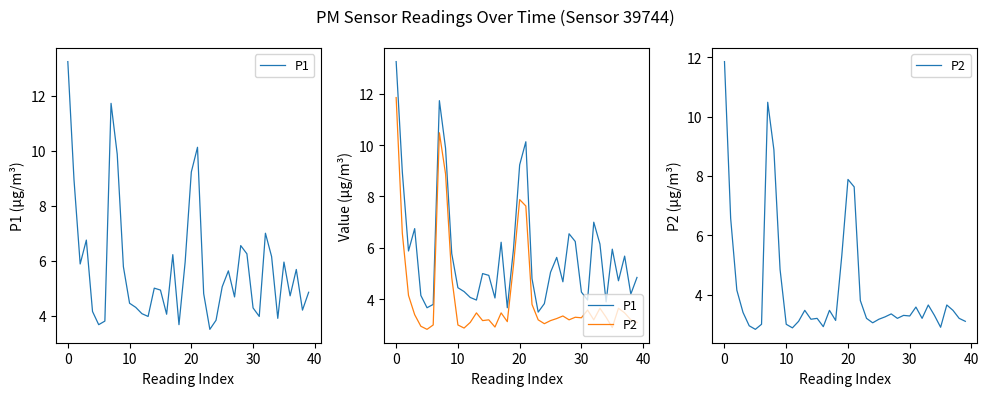

What is the spread (max minus min) of values at 29?

3.0